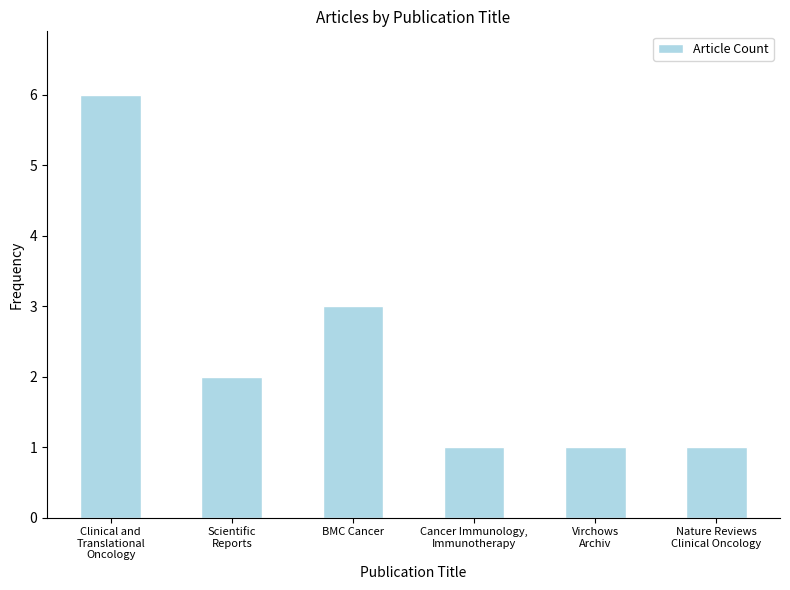

How many data points are less than 2?

3